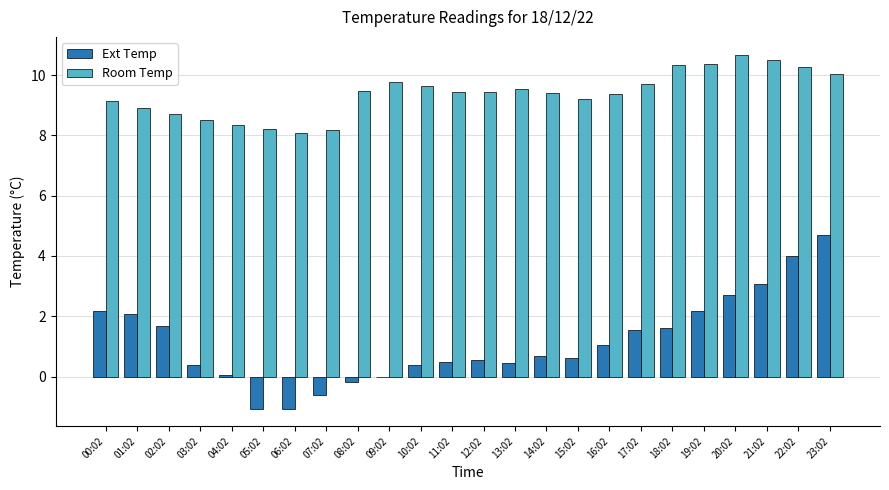

What is the maximum value shown in the chart?

10.7